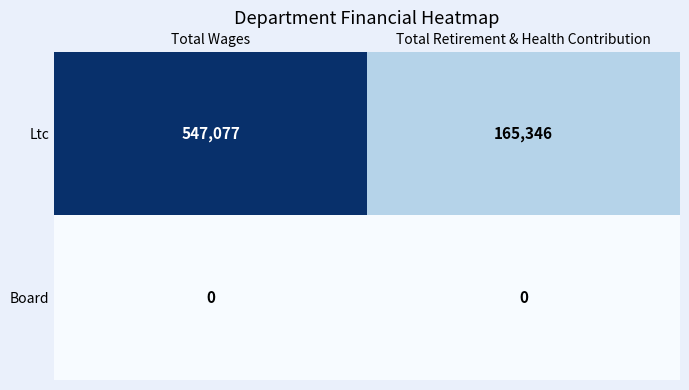

What is the total value across all series at Total Wages?

547077